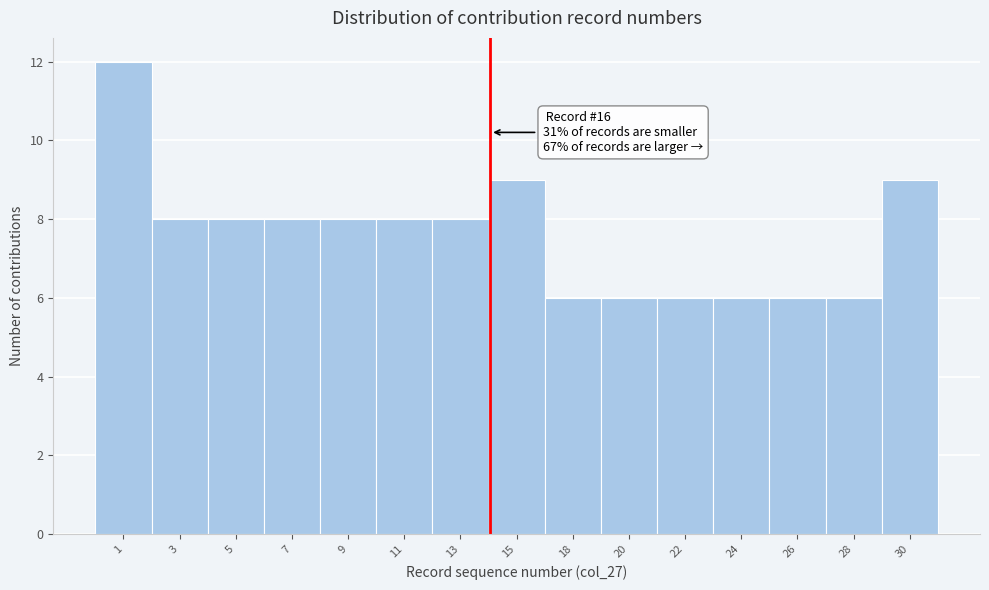

Reading left to right, what are all the values shown in this chart?

12	8	8	8	8	8	8	9	6	6	6	6	6	6	9